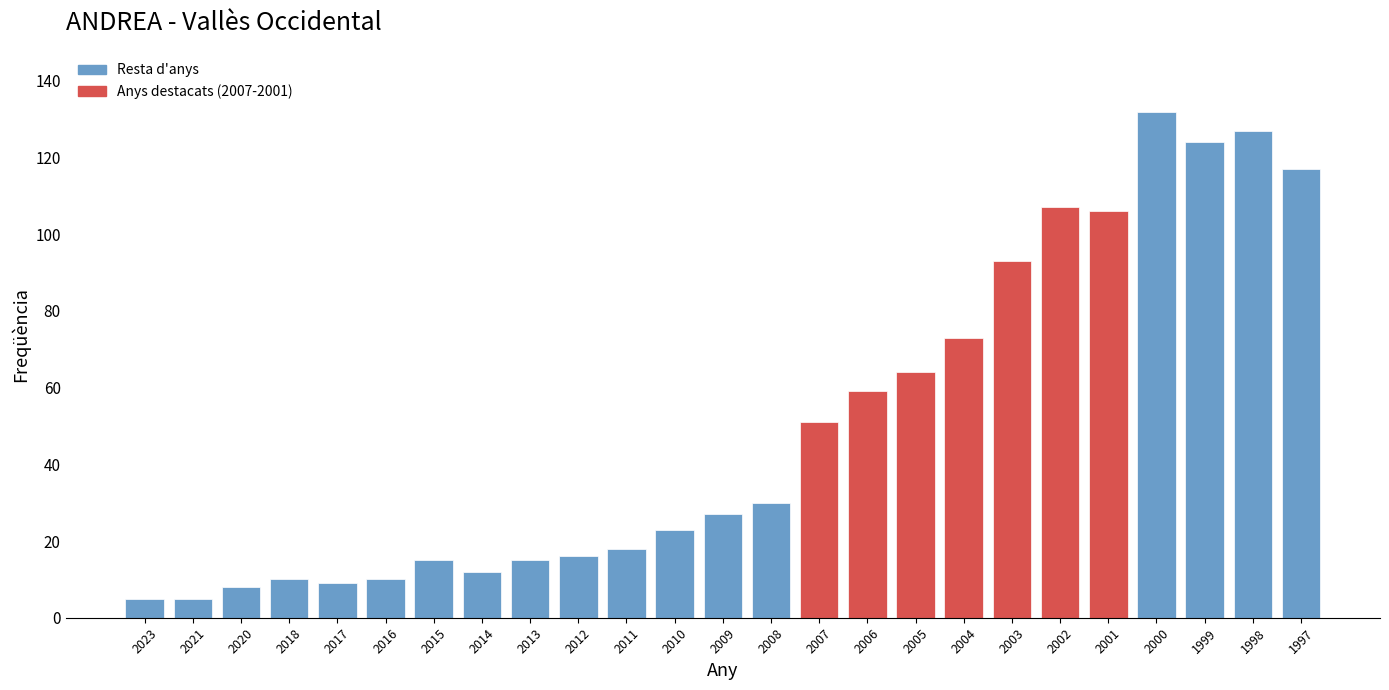

Reading left to right, list all the values displayed in this chart.

2023=5	2021=5	2020=8	2018=10	2017=9	2016=10	2015=15	2014=12	2013=15	2012=16	2011=18	2010=23	2009=27	2008=30	2007=51	2006=59	2005=64	2004=73	2003=93	2002=107	2001=106	2000=132	1999=124	1998=127	1997=117